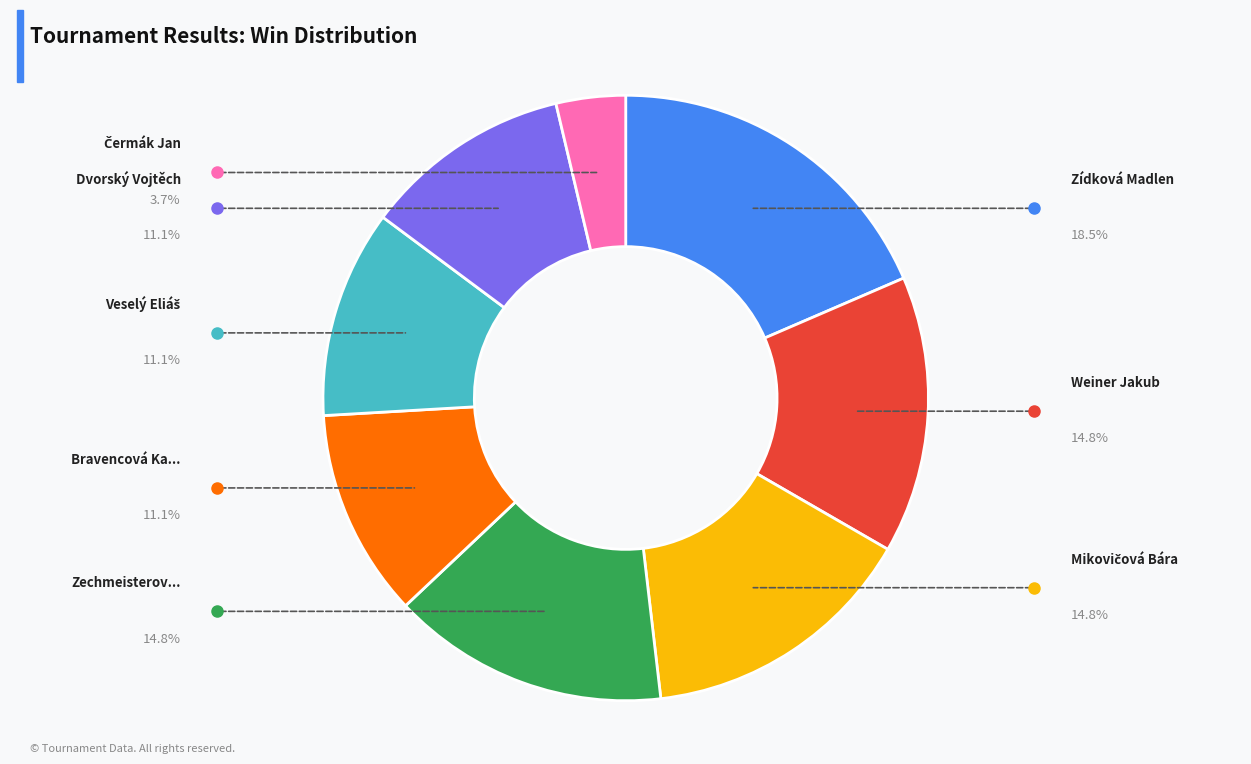

Is there any slice that represents more than half of the pie?

No